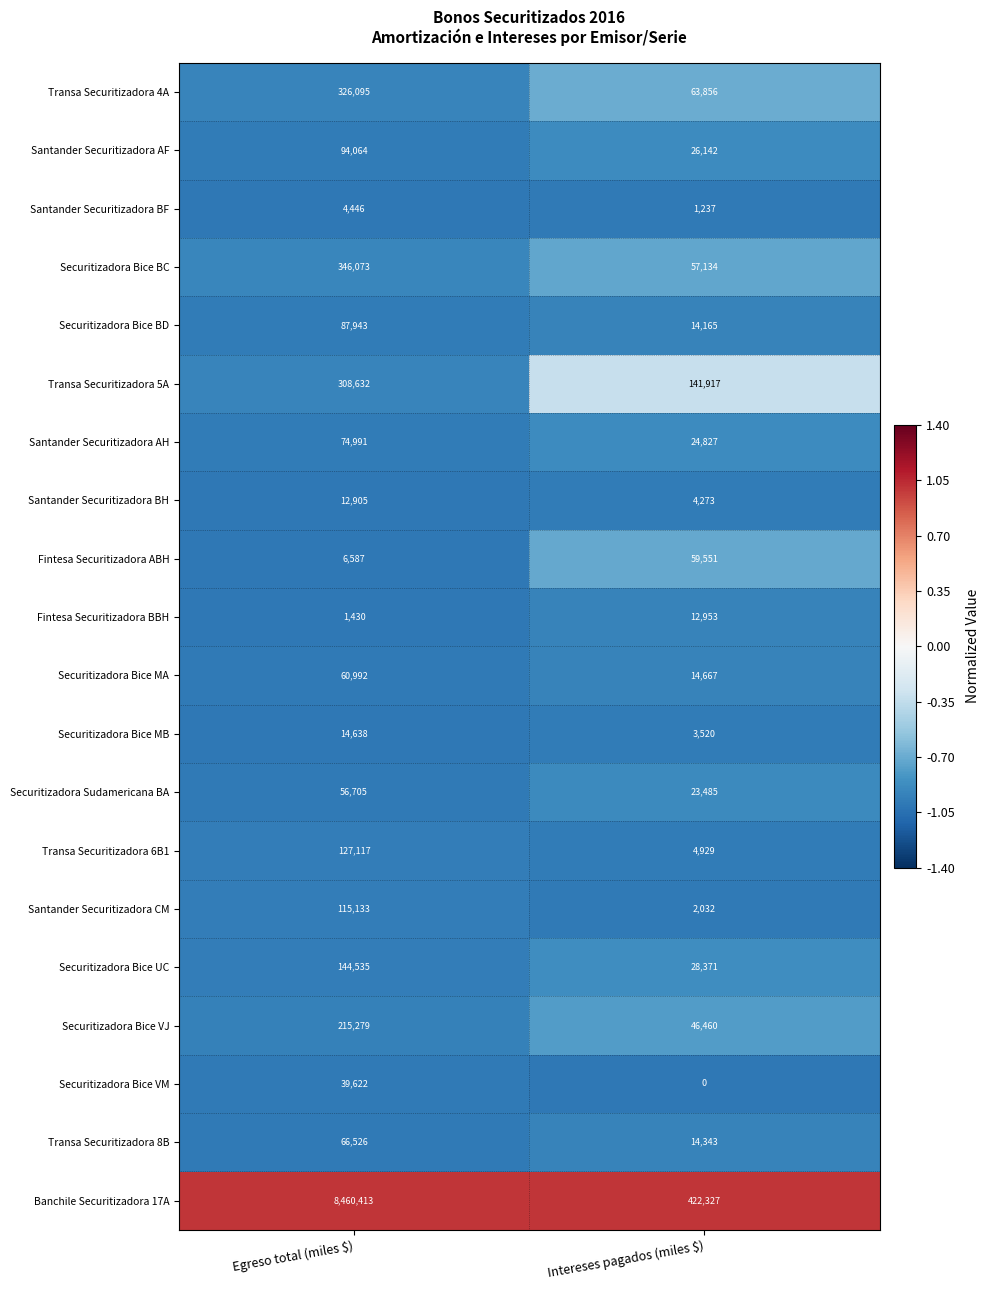

True or false: Securitizadora Sudamericana BA has a value of 23485 at Intereses pagados (miles $).

True